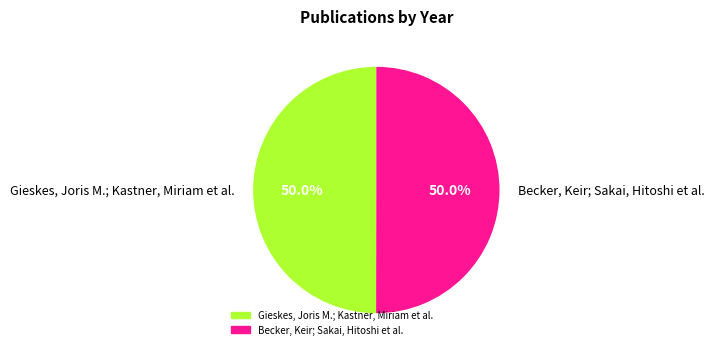

To the nearest percent, what is the average slice percentage?

50%